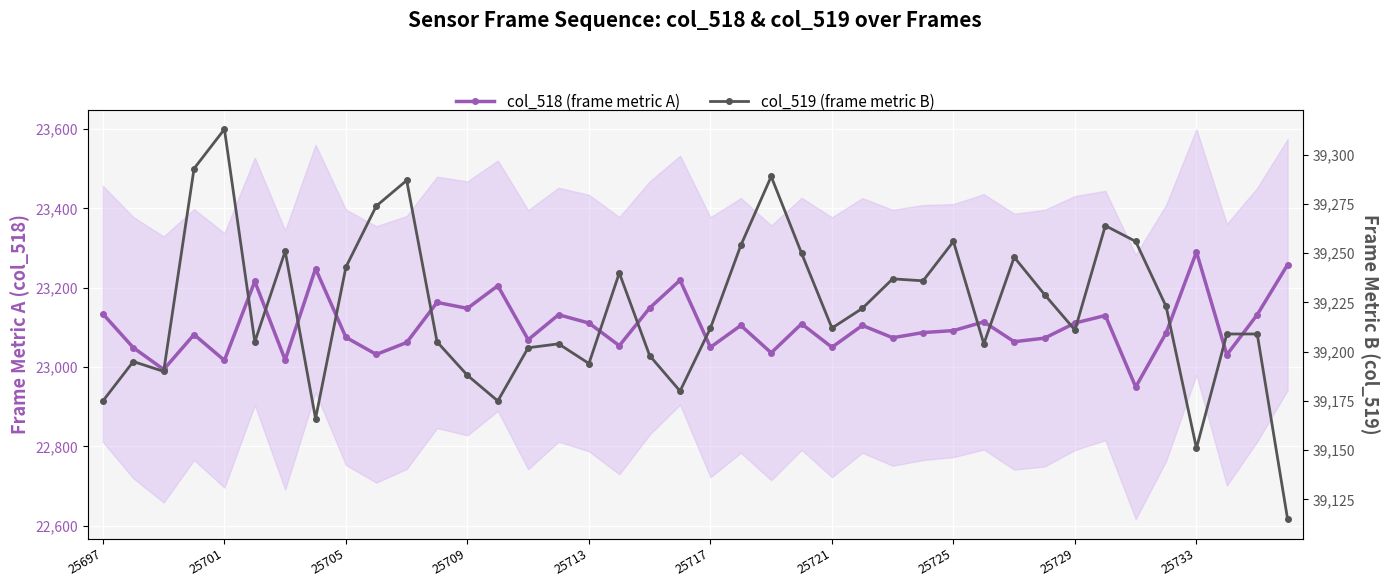

What is the total value across all series at 39?

62373